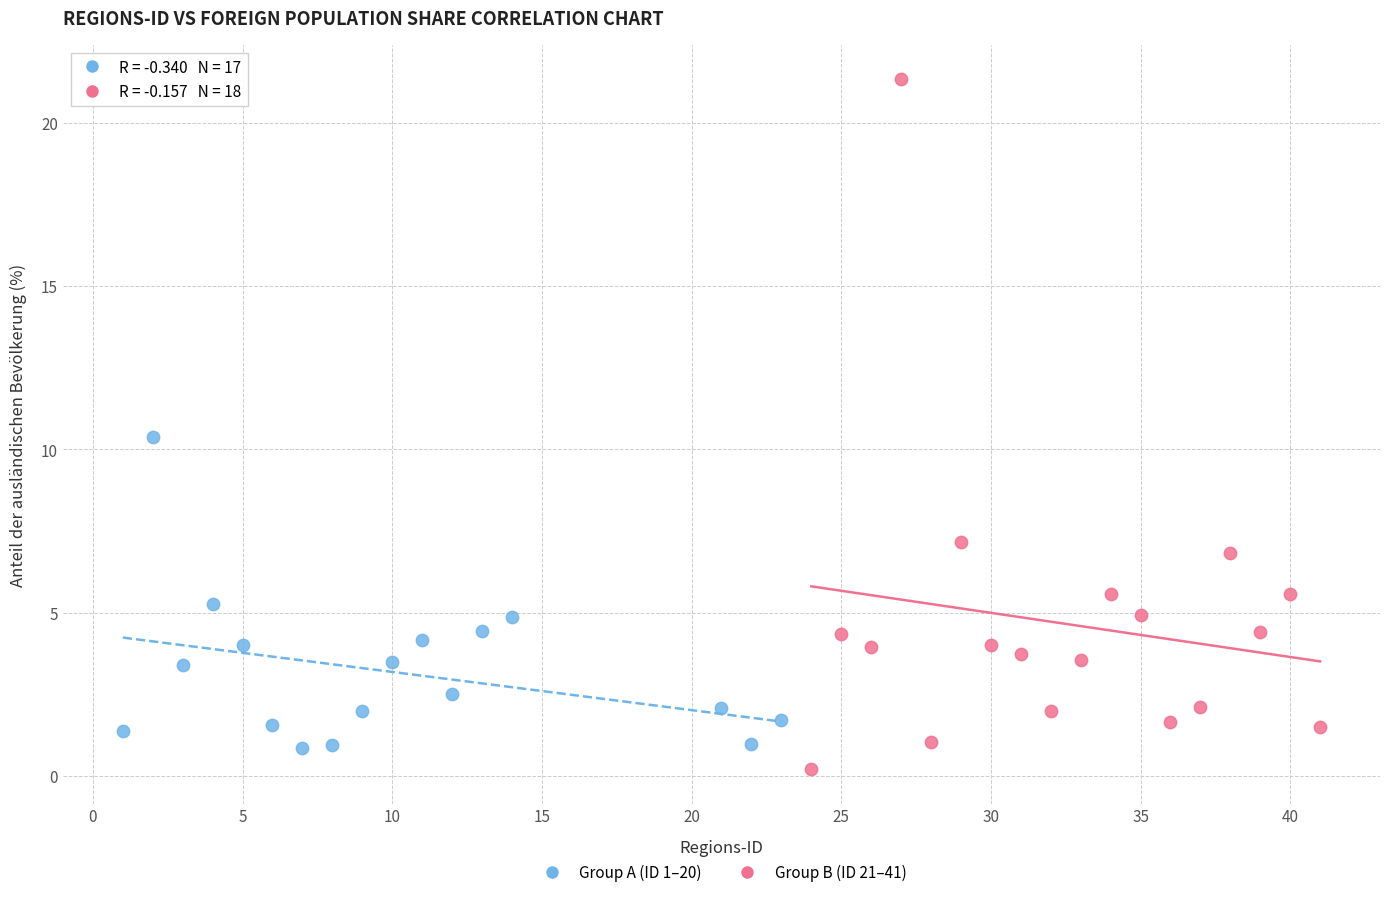

What are all the series names shown in the legend?

Group A (ID 1–20), Group B (ID 21–41)